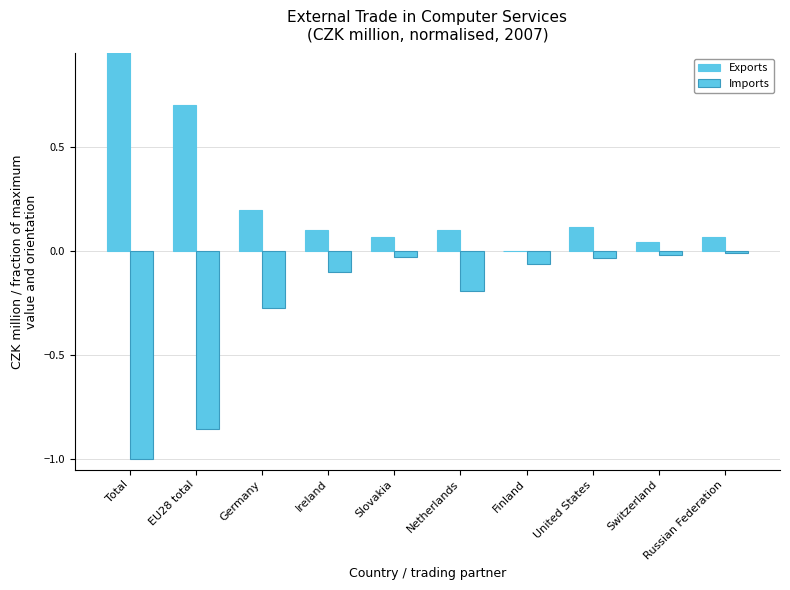

What is the maximum value shown in the chart?

1.0